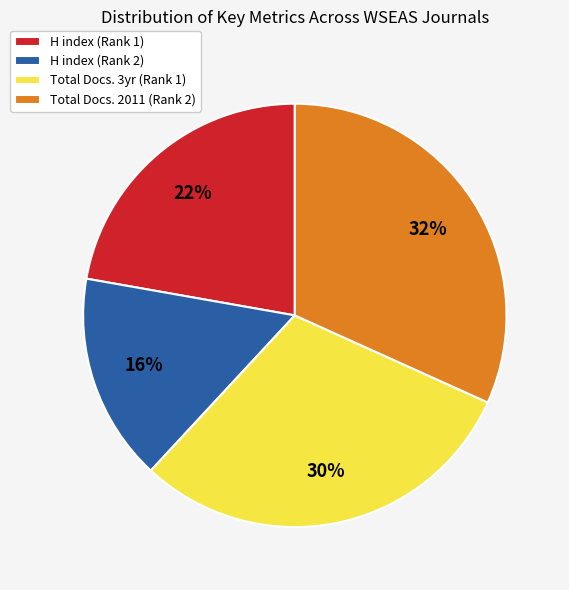

Which has a higher value, Total Docs. 2011 (Rank 2) or H index (Rank 2)?

Total Docs. 2011 (Rank 2)